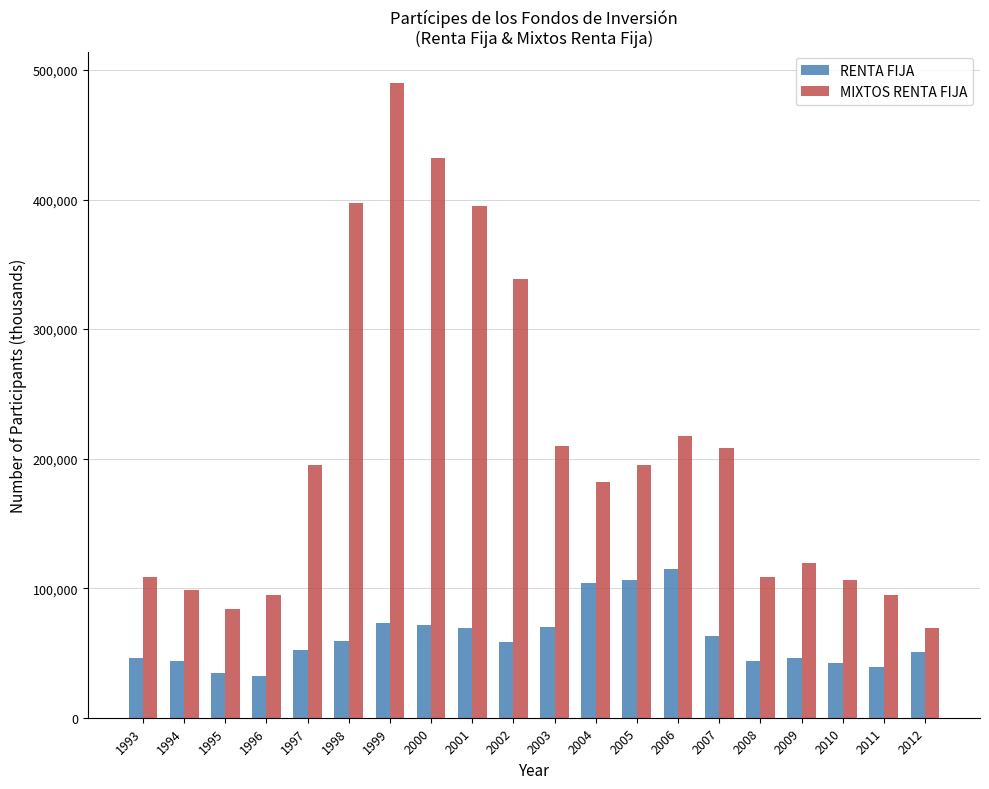

Read the MIXTOS RENTA FIJA value at 2009, to the nearest 100.

119600